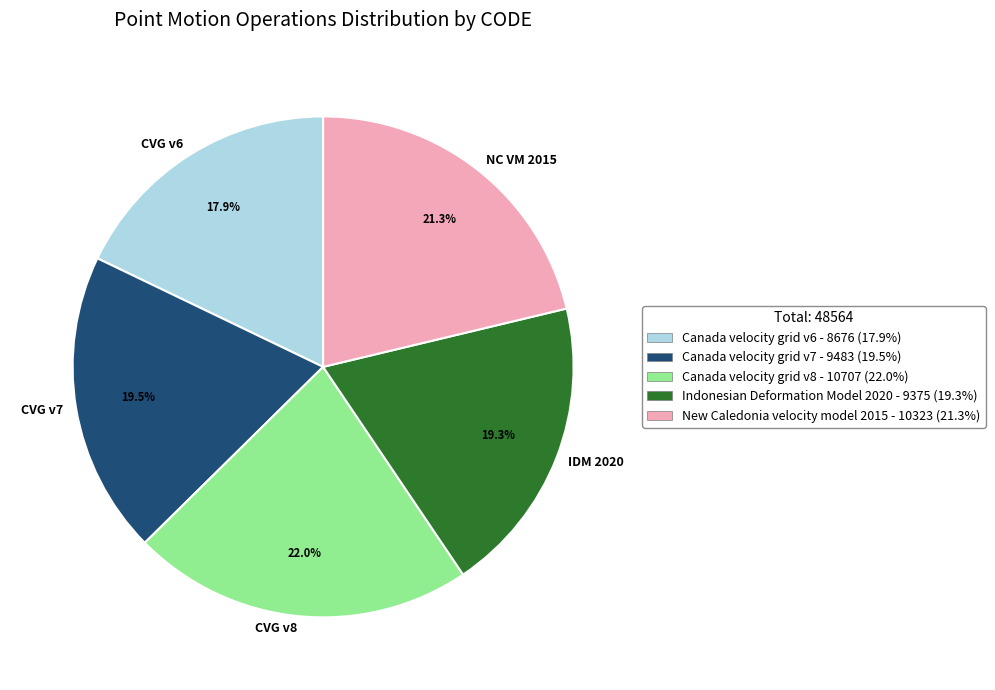

What portion of the pie excludes IDM 2020?

80.7%